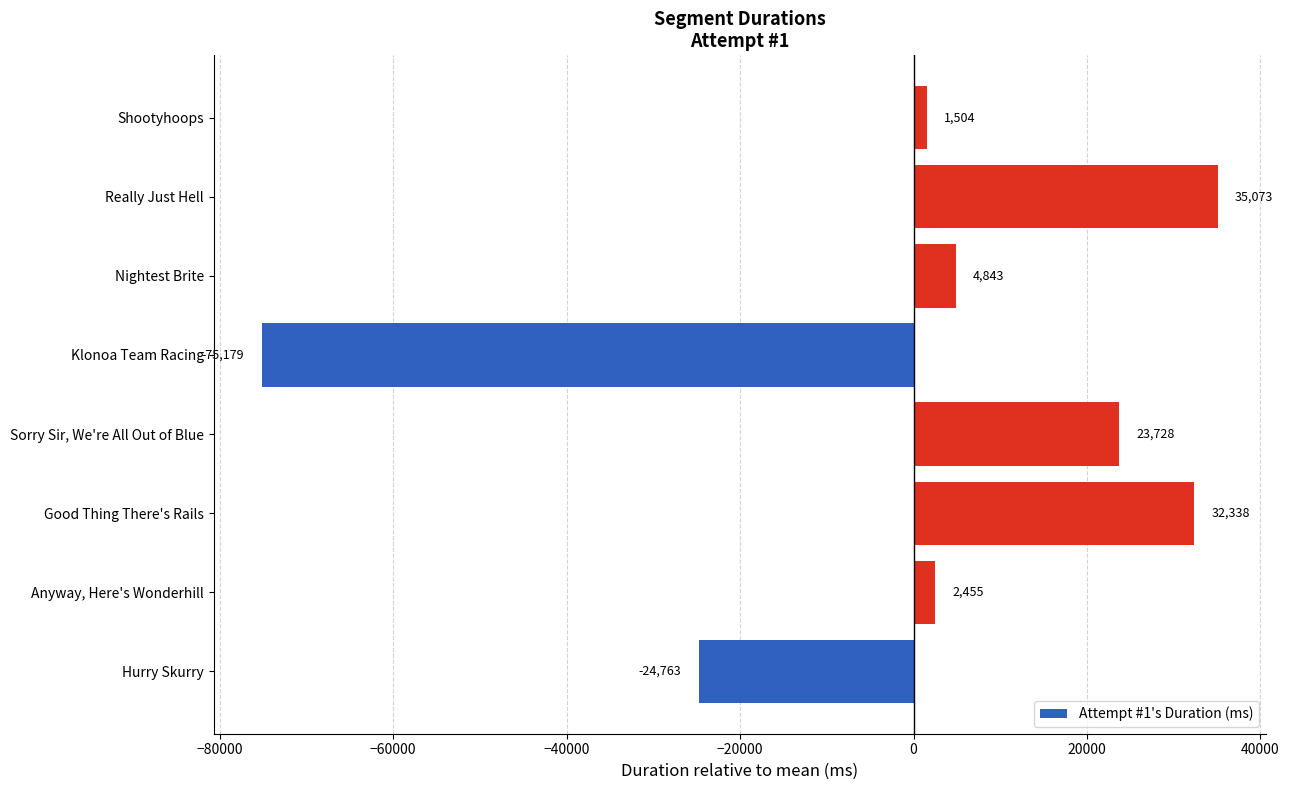

Which category has the highest value across all series?

Really Just Hell